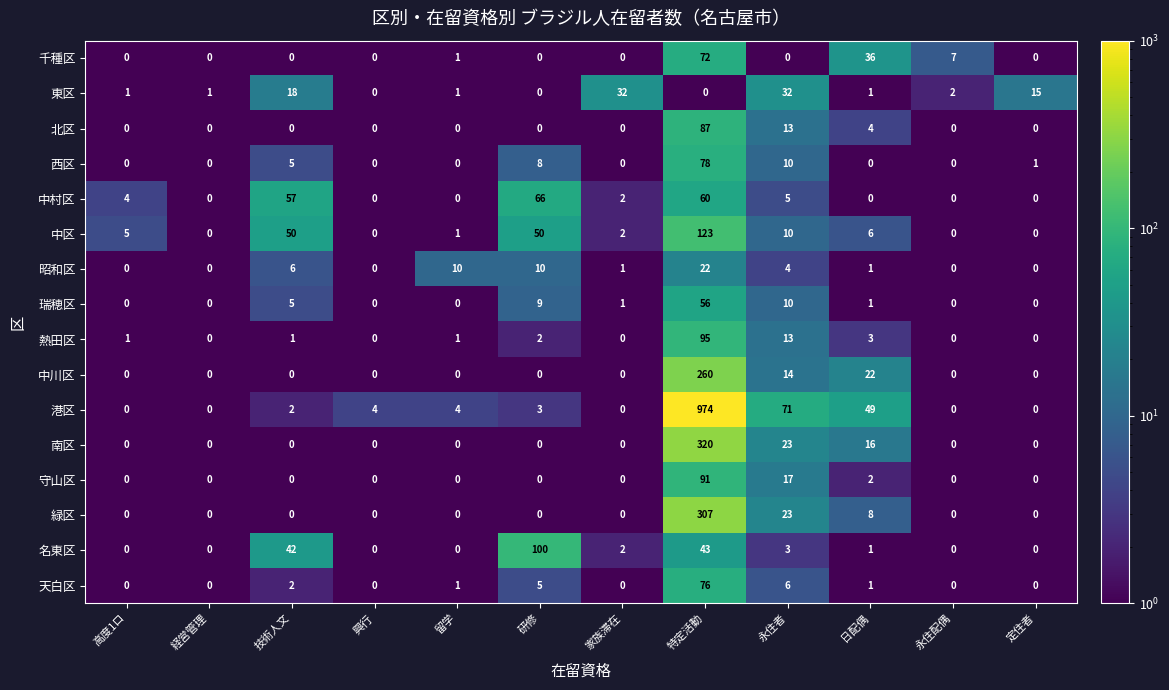

What is the difference between the maximum and second lowest values in the 千種区 series?

72